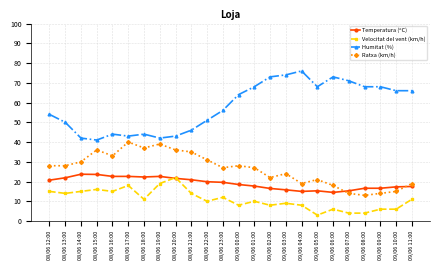

True or false: Velocitat del vent (km/h) and Humitat (%) cross at least once.

False